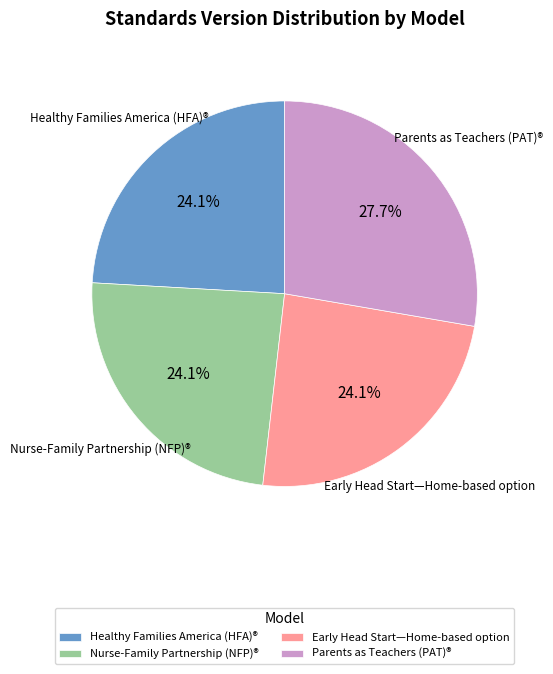

What percentage do Early Head Start—Home-based option and Parents as Teachers (PAT)® together represent?

51.8%